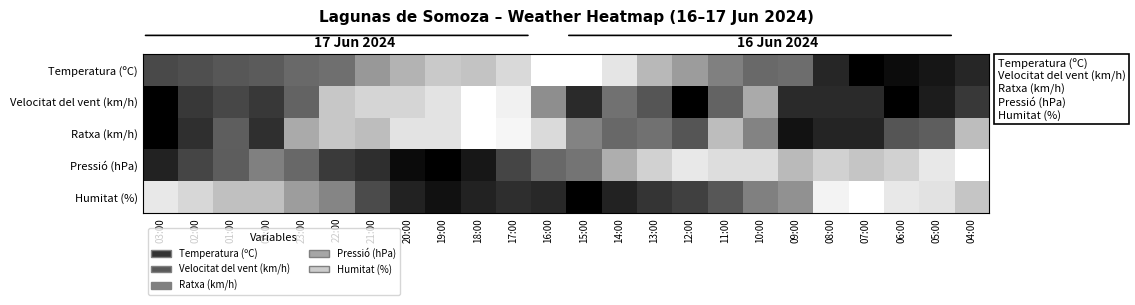

At 19:00, list the series in order from largest to smallest.

Velocitat del vent (km/h), Ratxa (km/h), Temperatura (ºC), Humitat (%), Pressió (hPa)